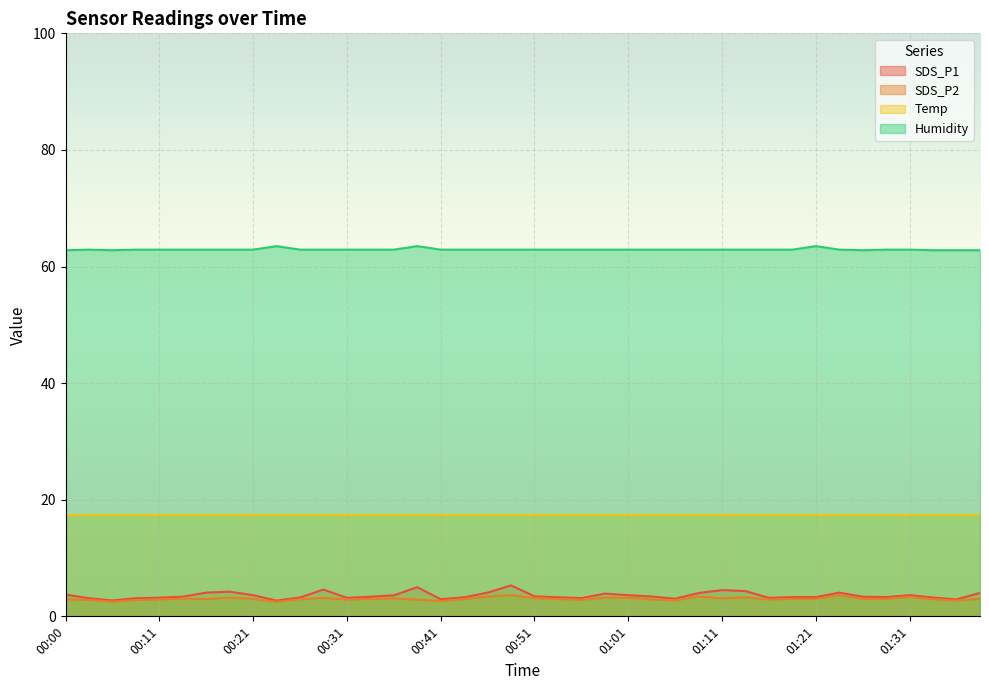

At how many categories does at least one series exceed 11?

40